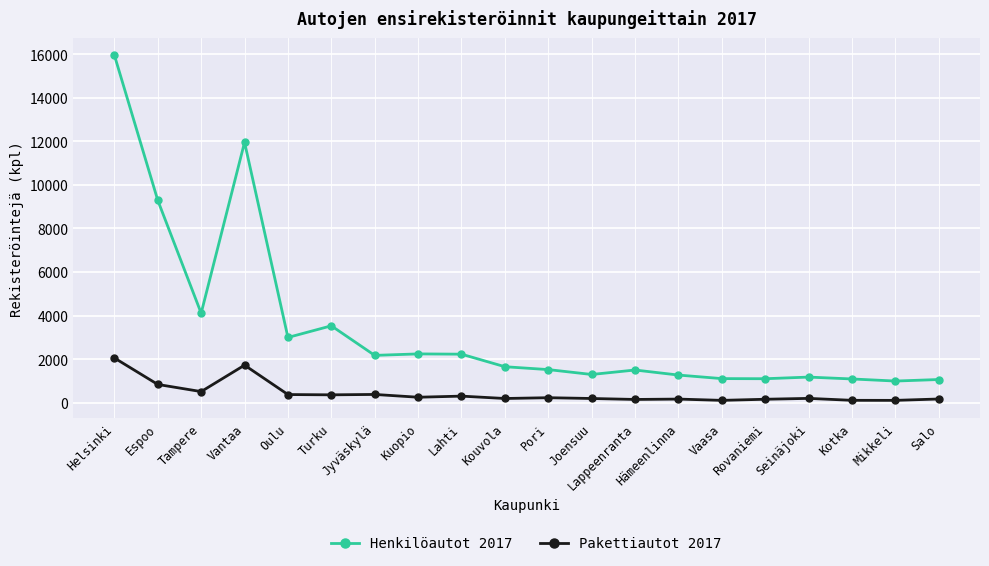

Is the value of Pakettiautot 2017 at Turku greater than the value of Henkilöautot 2017 at Rovaniemi?

No